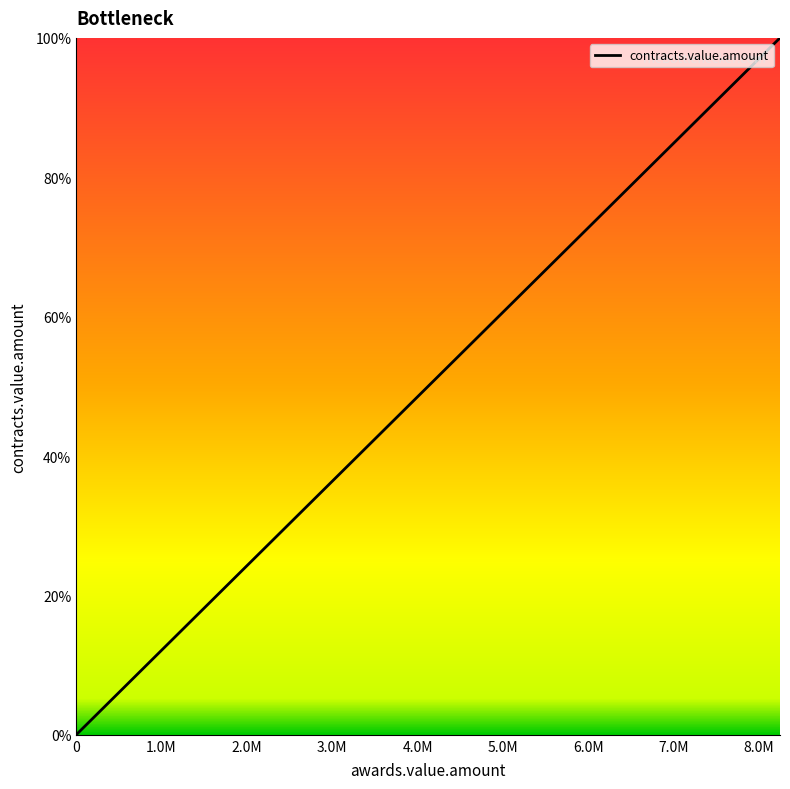

True or false: there are more than 1 points higher than both neighbors.

False